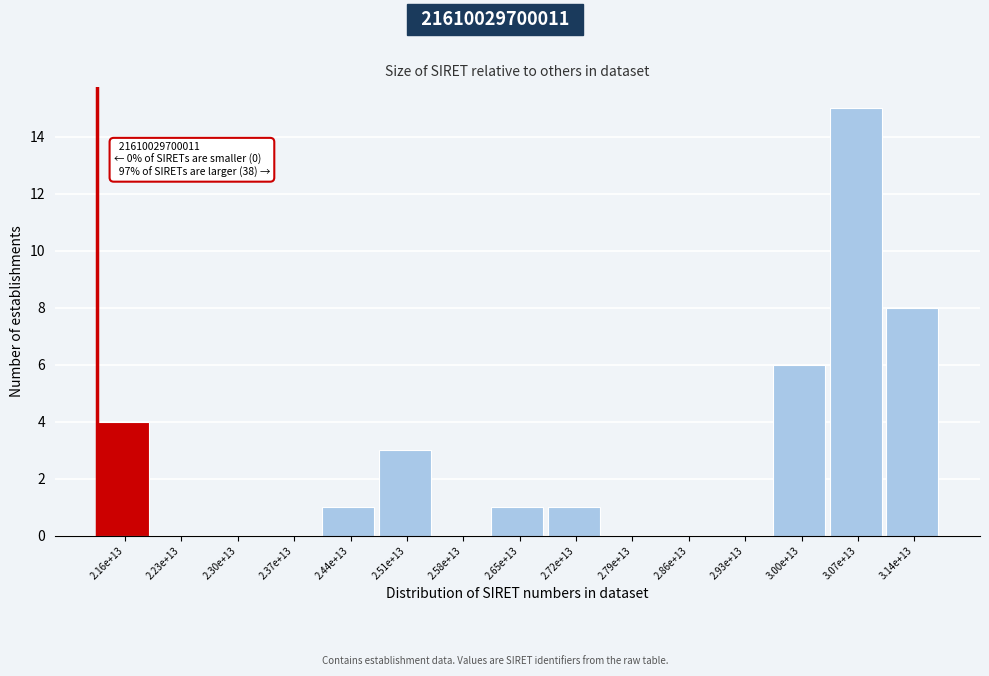

Reading left to right, extract all data points from this chart.

2.16e+13=4	2.23e+13=0	2.30e+13=0	2.37e+13=0	2.44e+13=1	2.51e+13=3	2.58e+13=0	2.65e+13=1	2.72e+13=1	2.79e+13=0	2.86e+13=0	2.93e+13=0	3.00e+13=6	3.07e+13=15	3.14e+13=8